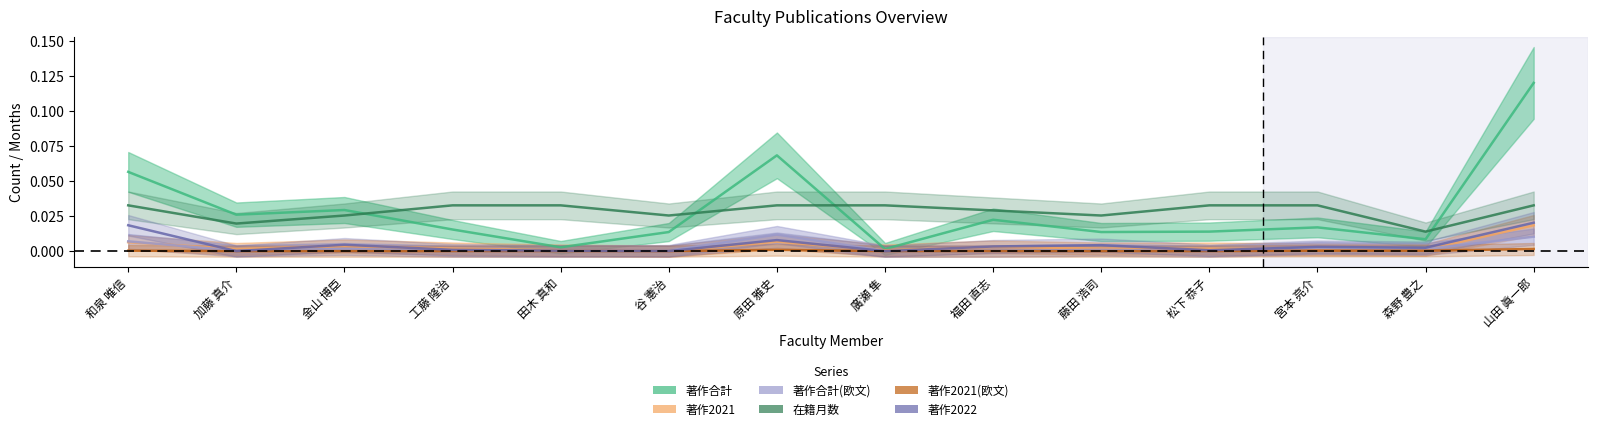

At which label does 著作合計 reach its minimum?

廣瀬 隼